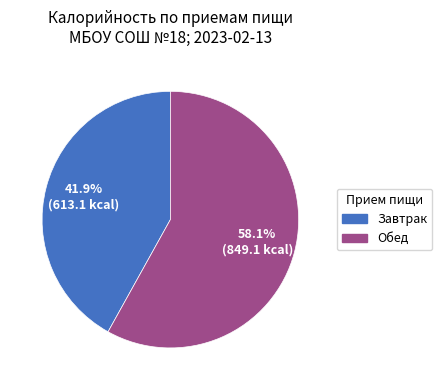

Rank the categories by value from highest to lowest.

Обед, Завтрак